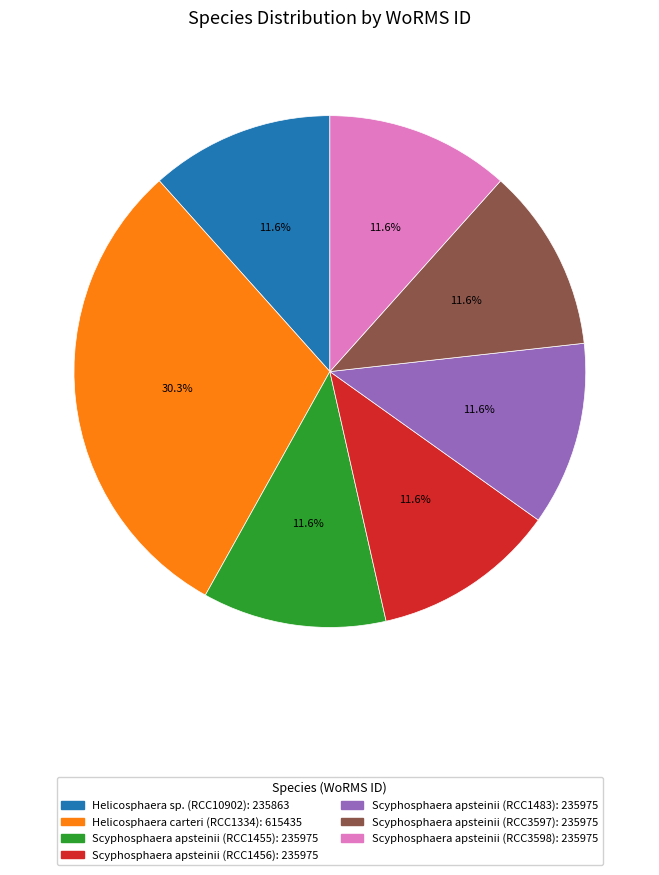

Does Helicosphaera carteri (RCC1334) represent more than half of the total?

No